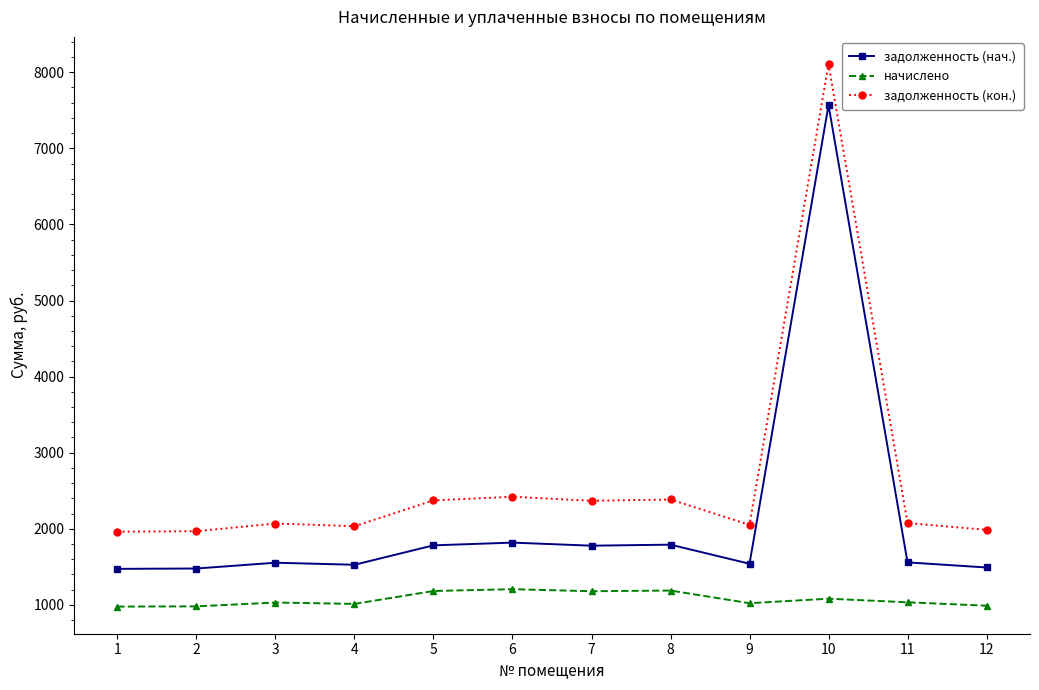

True or false: начислено and задолженность (кон.) cross at least once.

False